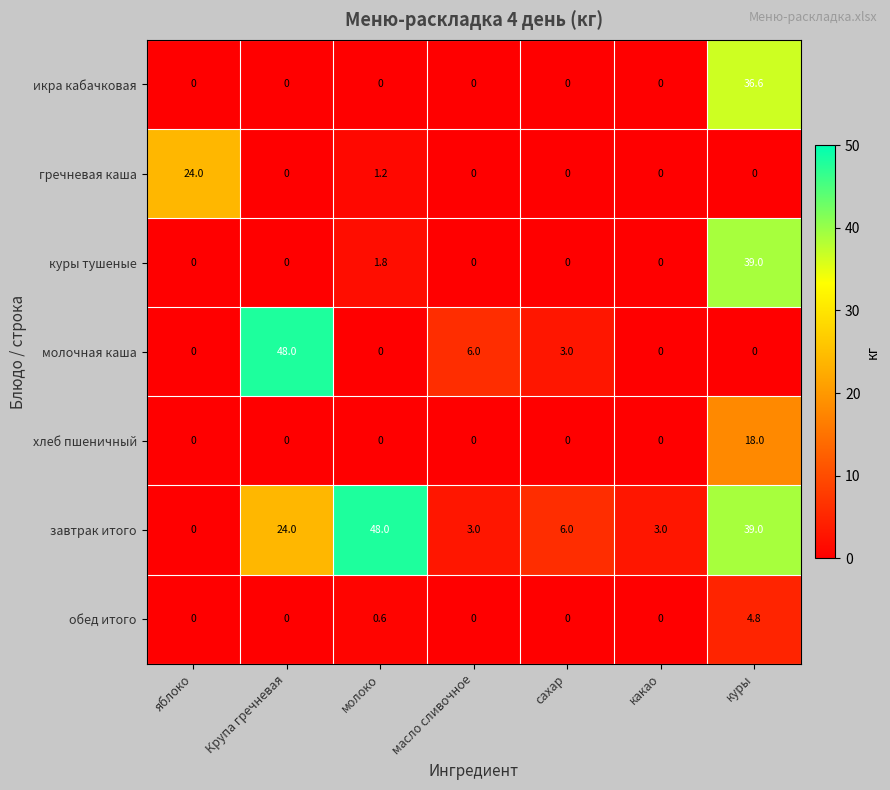

Between молоко and сахар, which series saw the biggest shift?

завтрак итого